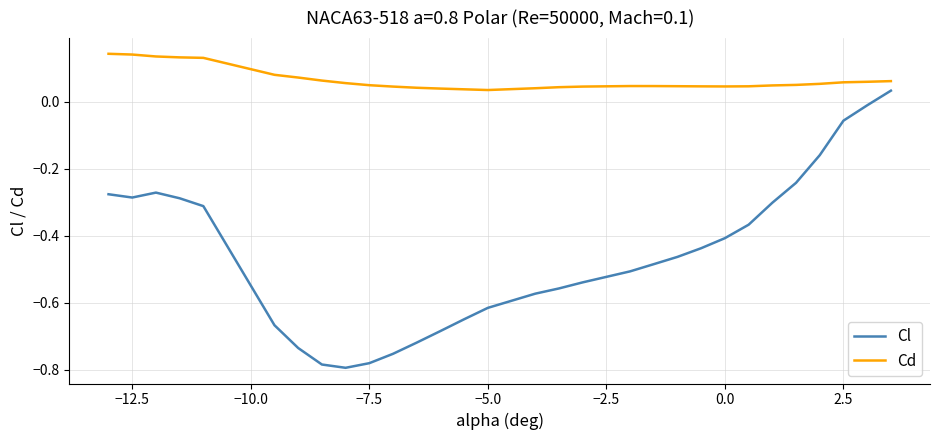

Rank the series by their maximum value, from highest to lowest.

Cd, Cl